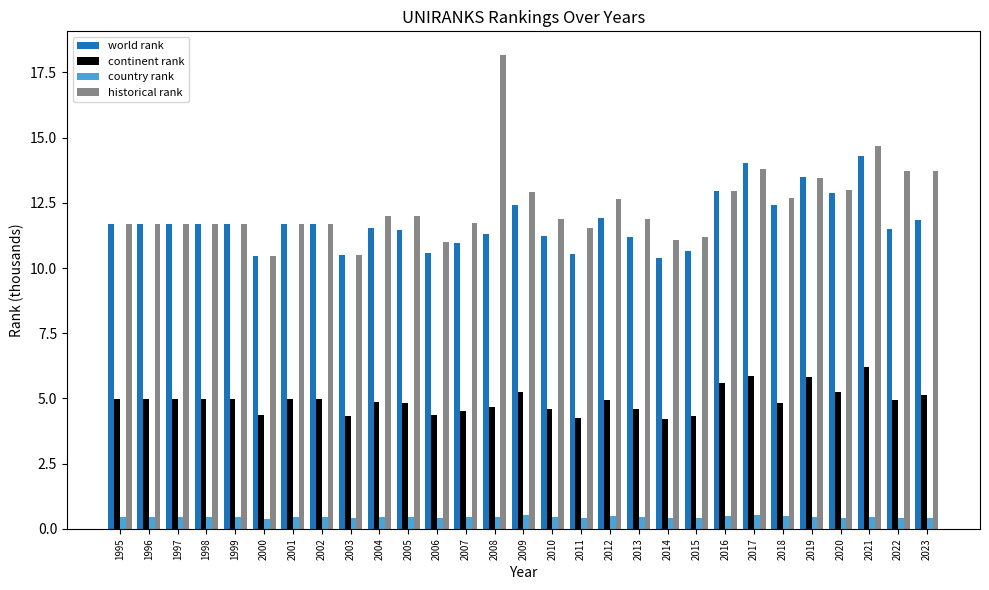

List the series in order of their peak value, highest first.

historical rank, world rank, continent rank, country rank